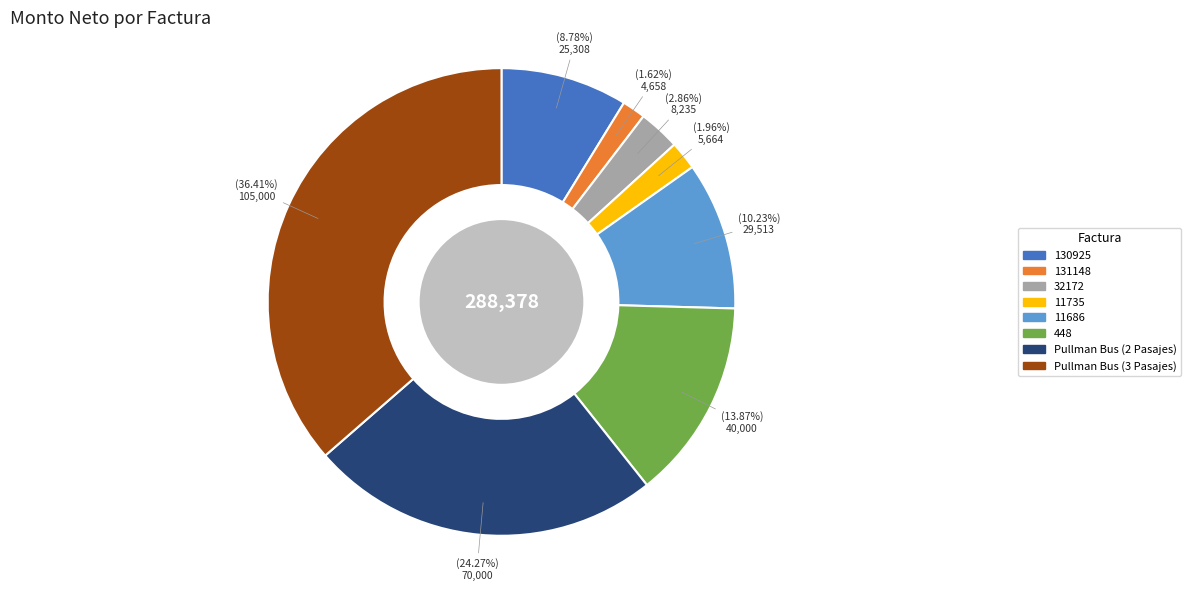

To the nearest percent, what portion does 130925 represent?

9%